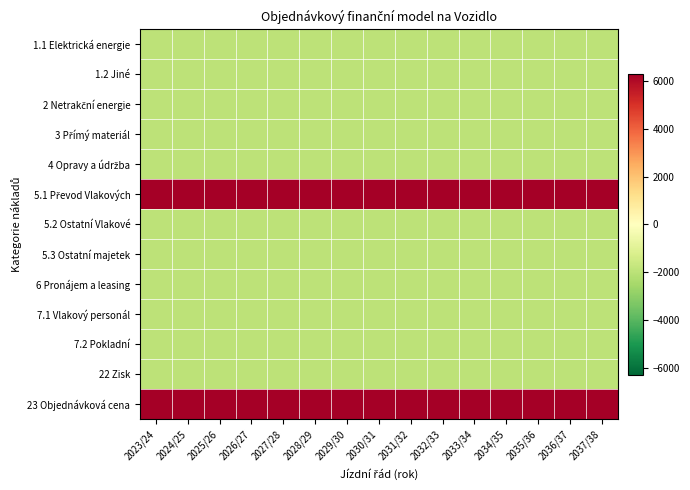

List the series in order of their peak value, highest first.

5.1 Převod Vlakových, 23 Objednávková cena, 1.1 Elektrická energie, 1.2 Jiné, 2 Netrakční energie, 3 Přímý materiál, 4 Opravy a údržba, 5.2 Ostatní Vlakové, 5.3 Ostatní majetek, 6 Pronájem a leasing, 7.1 Vlakový personál, 7.2 Pokladní, 22 Zisk